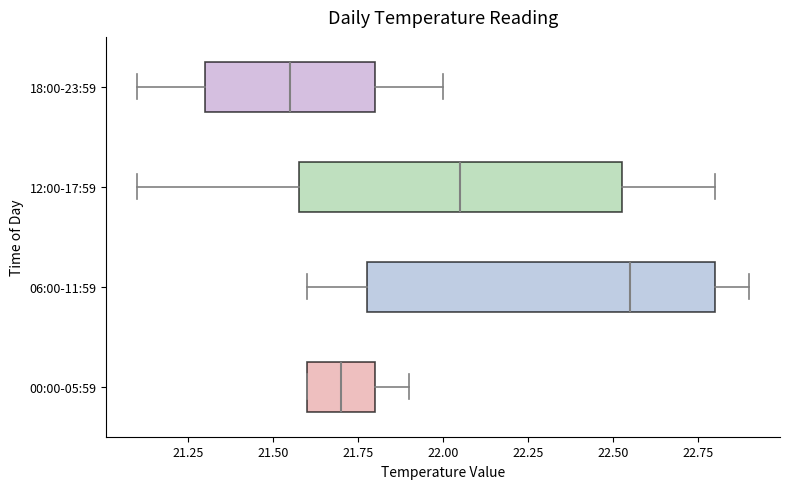

Which box has the furthest to the left median line?

18:00-23:59